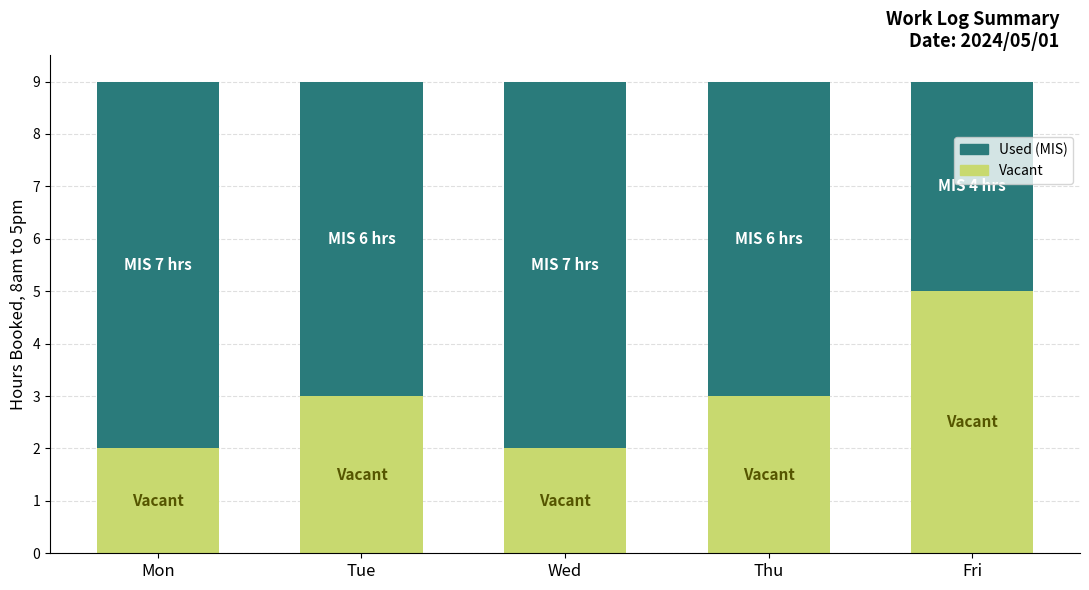

What is the minimum value for Vacant?

2